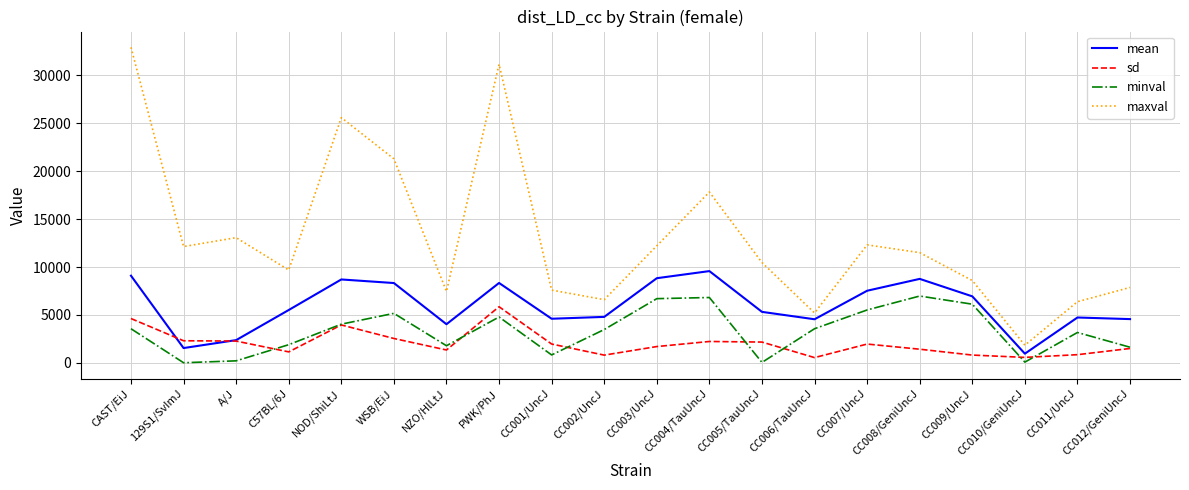

Which series changed the most between CC007/UncJ and CC011/UncJ?

maxval